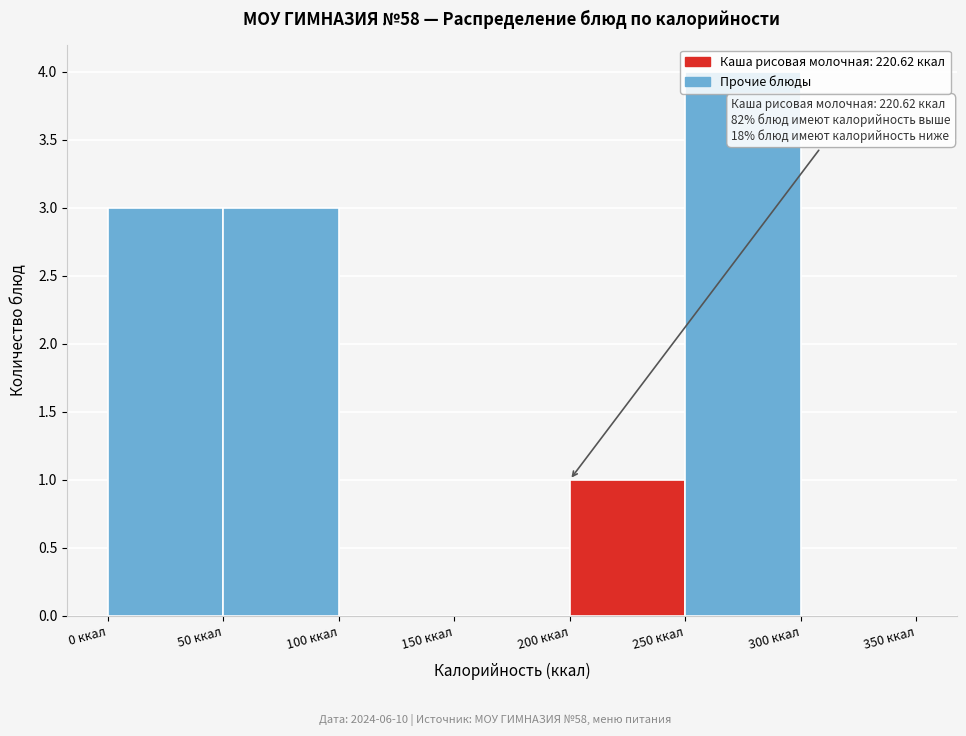

Over which range of the x-axis is the bar tallest?

250 to 300